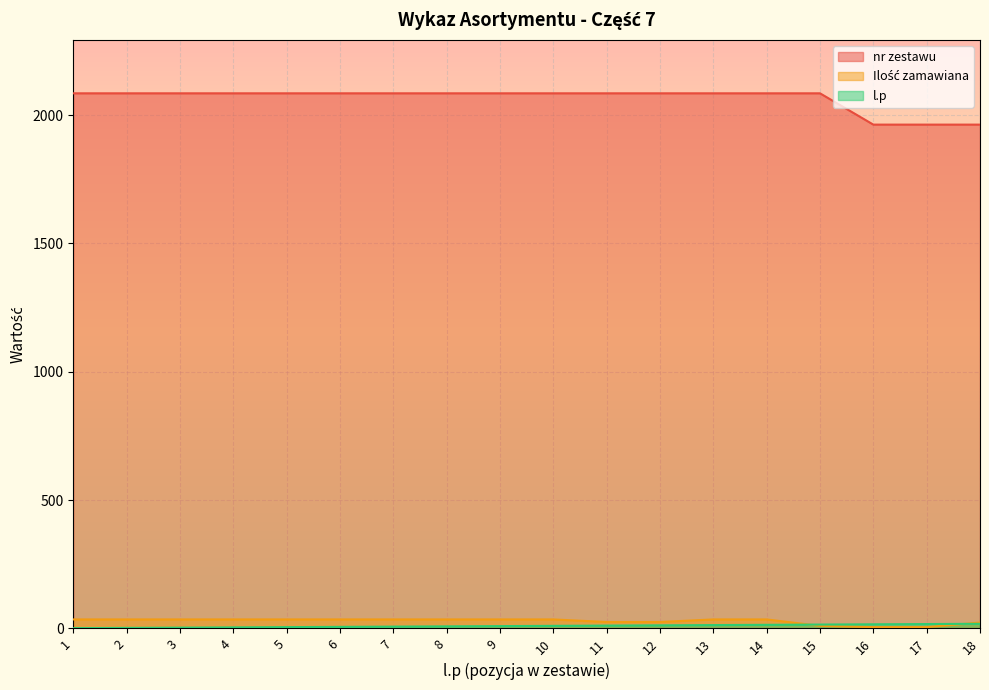

Which series has the widest spread of values?

nr zestawu